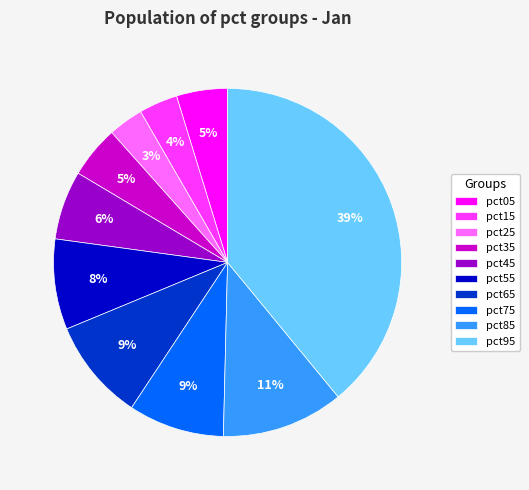

To the nearest percent, what is the difference between the largest and smallest slice percentages?

36%